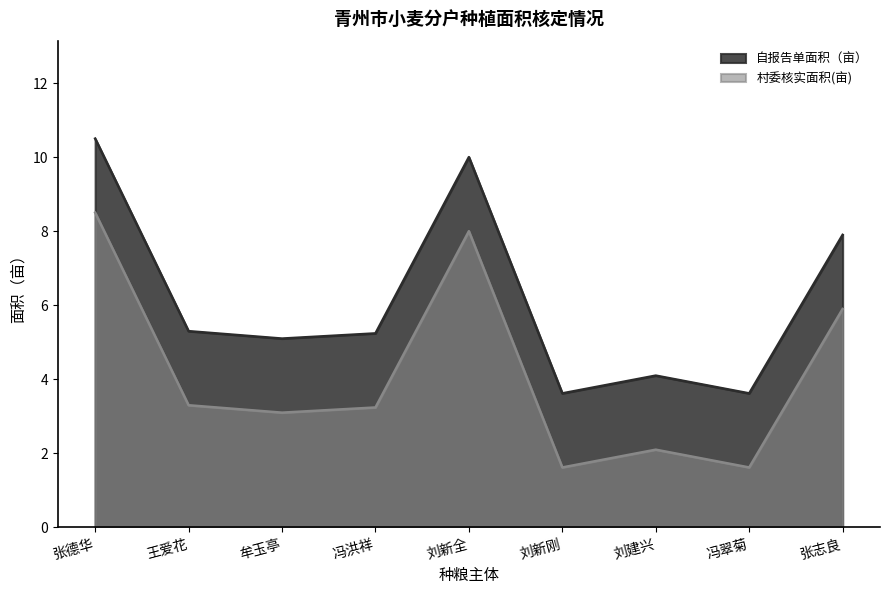

What is the label of the 1st point from the left?

张德华